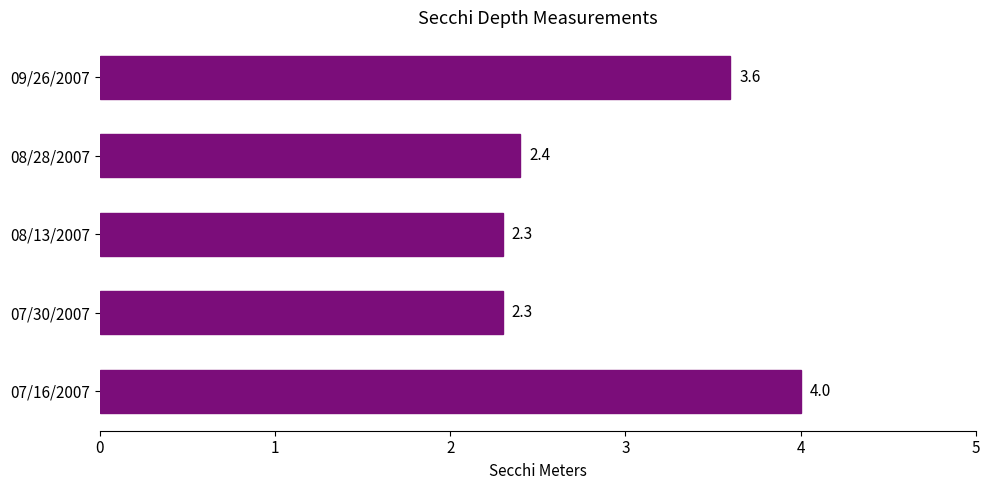

Reading bottom to top, list all the values displayed in this chart.

4.0	2.3	2.3	2.4	3.6